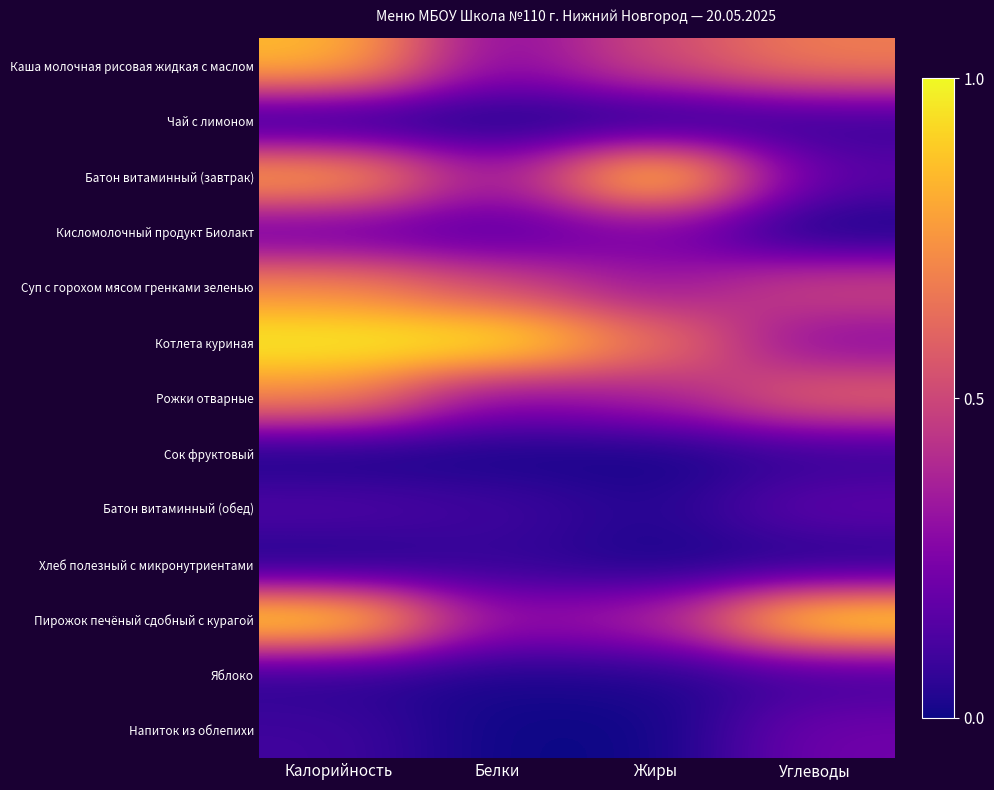

What is the greatest value displayed?

1.0